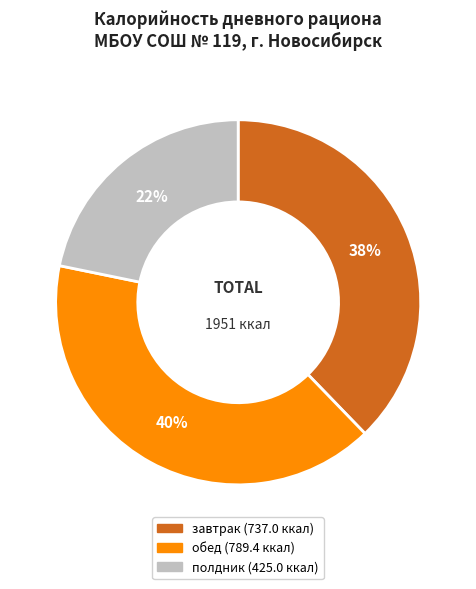

Is there a majority slice in this chart?

No